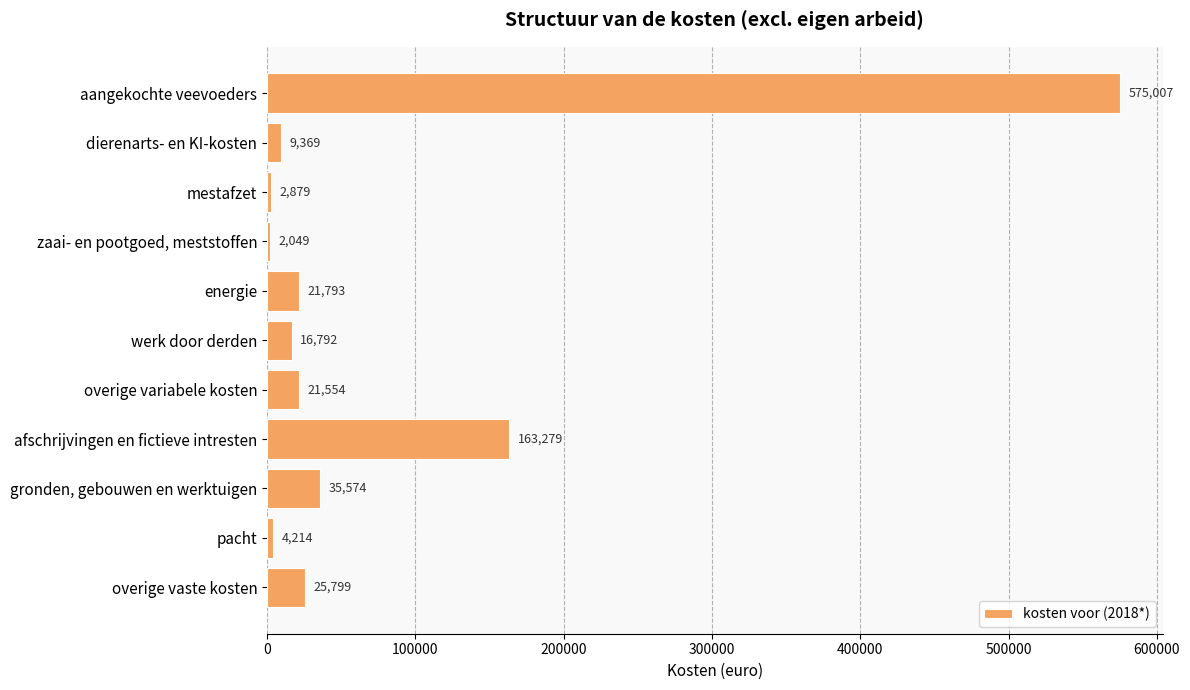

Where is the data nearest to the value 288528?

afschrijvingen en fictieve intresten